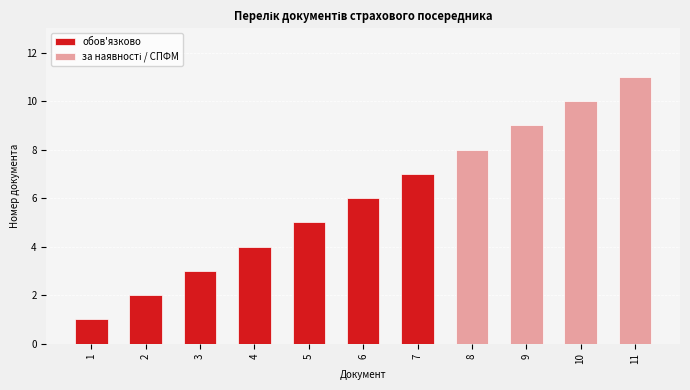

What is the sum of all values?

66